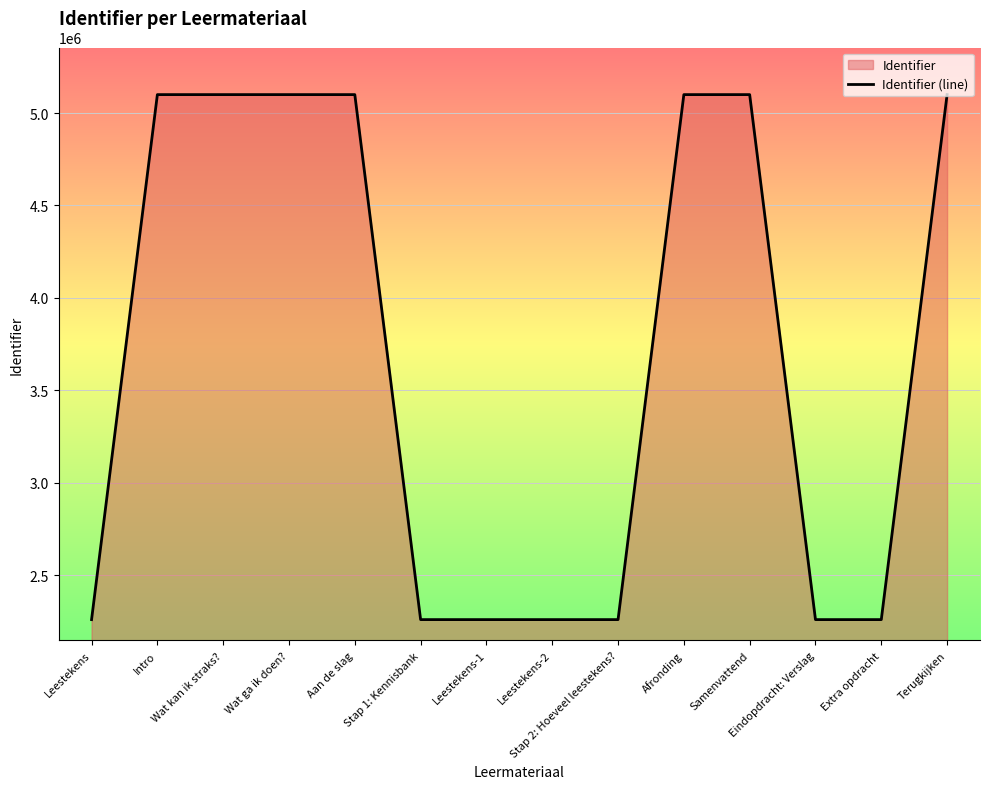

How many lines are shown in the chart?

1